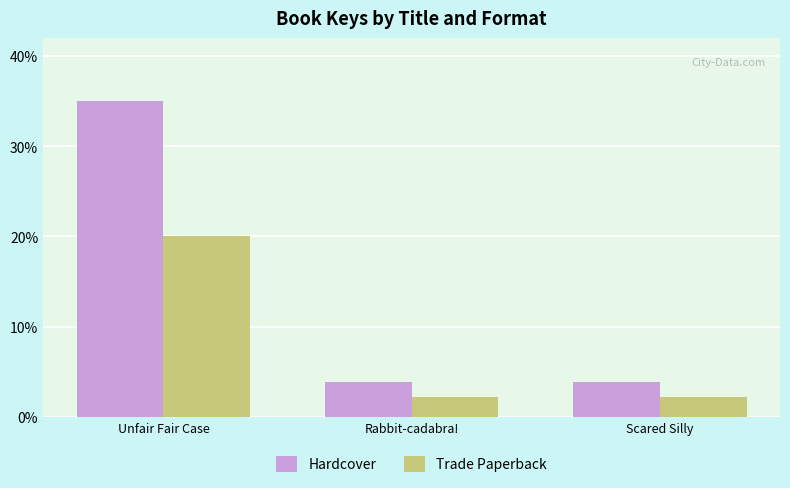

What is the difference between the Hardcover values at Rabbit-cadabra! and Unfair Fair Case?

31.1